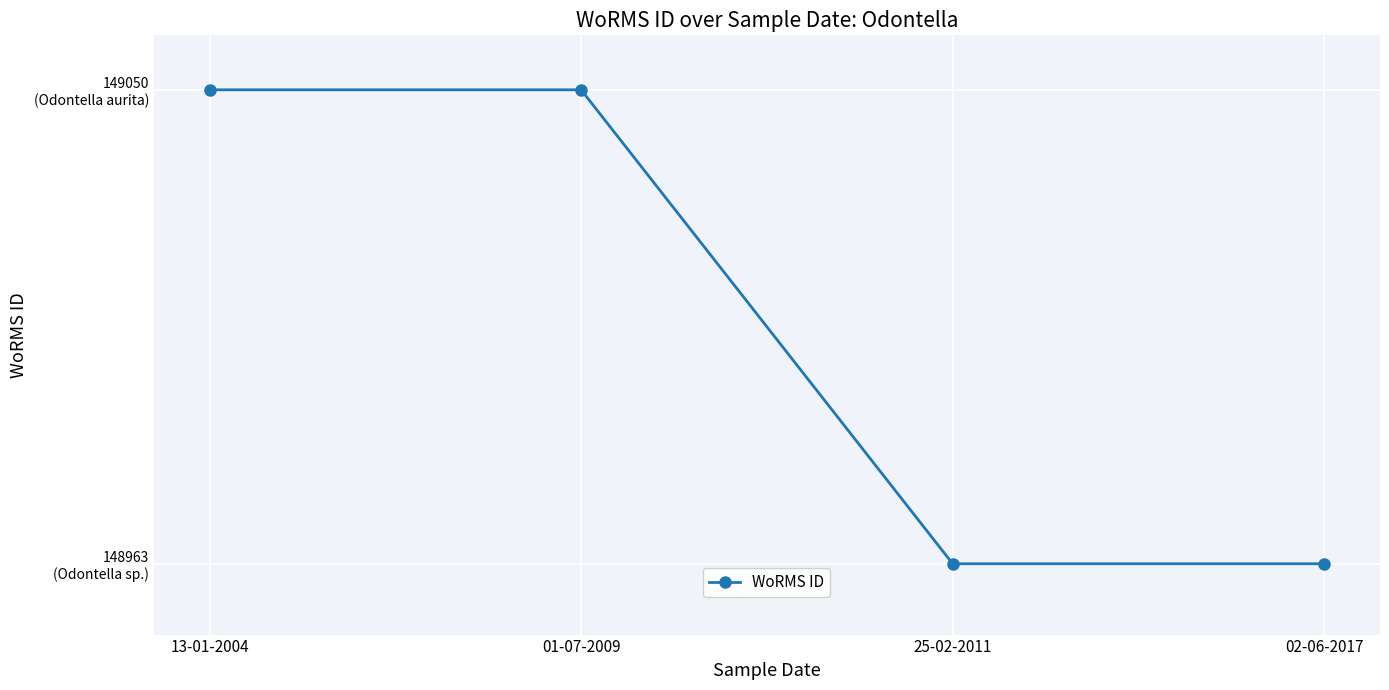

True or false: there are more than 0 points higher than both neighbors.

False